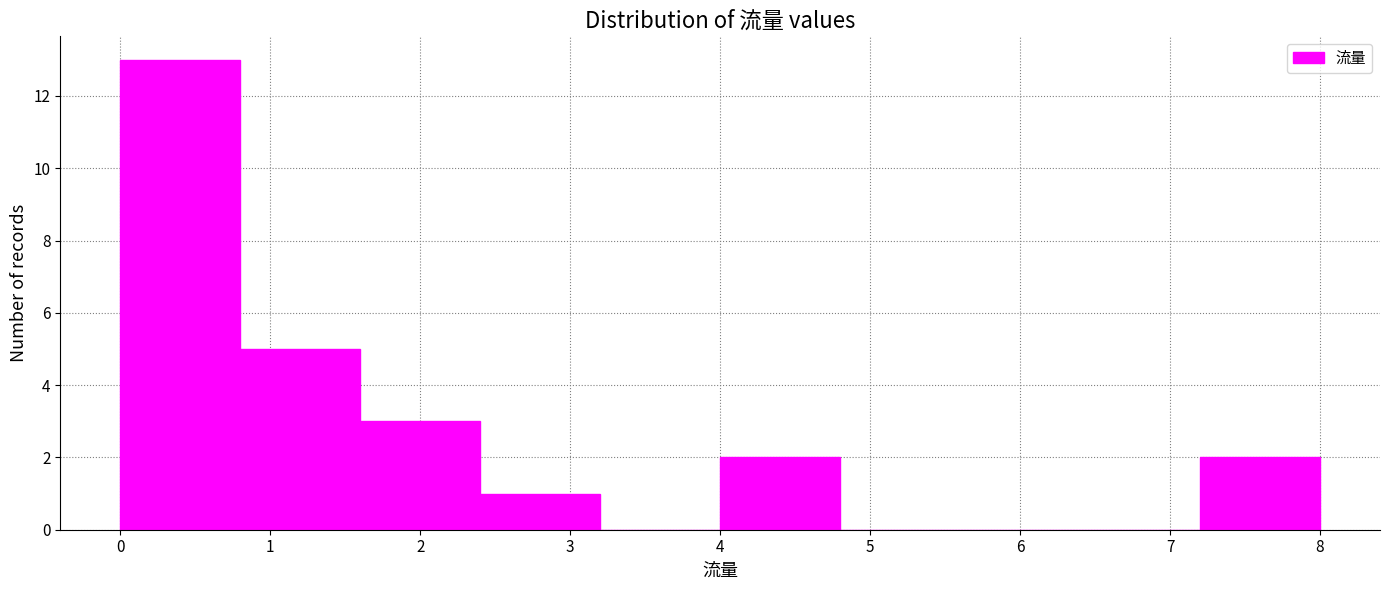

Reading left to right, transcribe this chart: for each bar, give the range it covers on the x-axis and its height. The values are not printed on the chart, so give them approximately, as read against the axis.

0.0 to 0.8: 13
0.8 to 1.6: 5
1.6 to 2.4: 3
2.4 to 3.2: 1
3.2 to 4.0: 0
4.0 to 4.8: 2
4.8 to 5.6: 0
5.6 to 6.4: 0
6.4 to 7.2: 0
7.2 to 8.0: 2